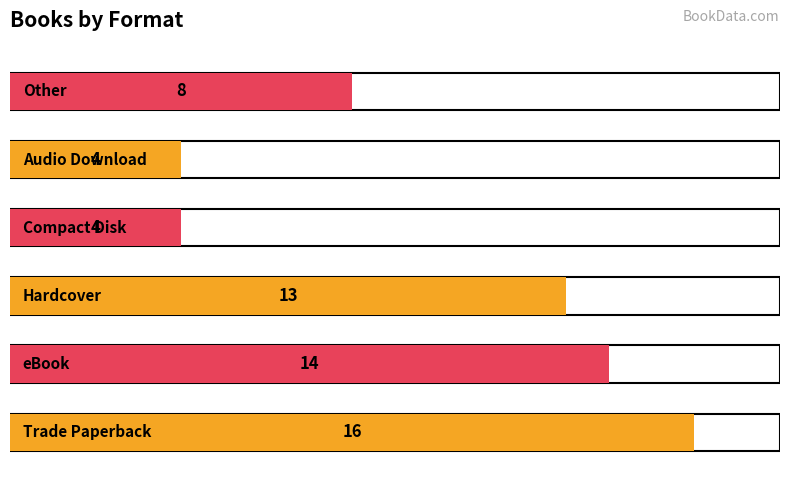

What is the change in value from eBook to Hardcover?

-1